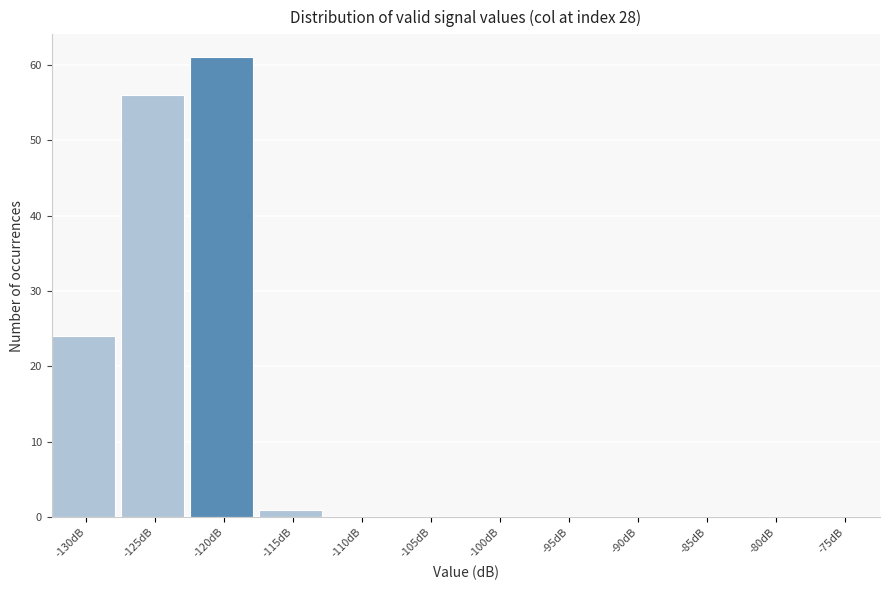

Reading left to right, extract all data points from this chart.

-130dB=24	-125dB=56	-120dB=61	-115dB=1	-110dB=0	-105dB=0	-100dB=0	-95dB=0	-90dB=0	-85dB=0	-80dB=0	-75dB=0